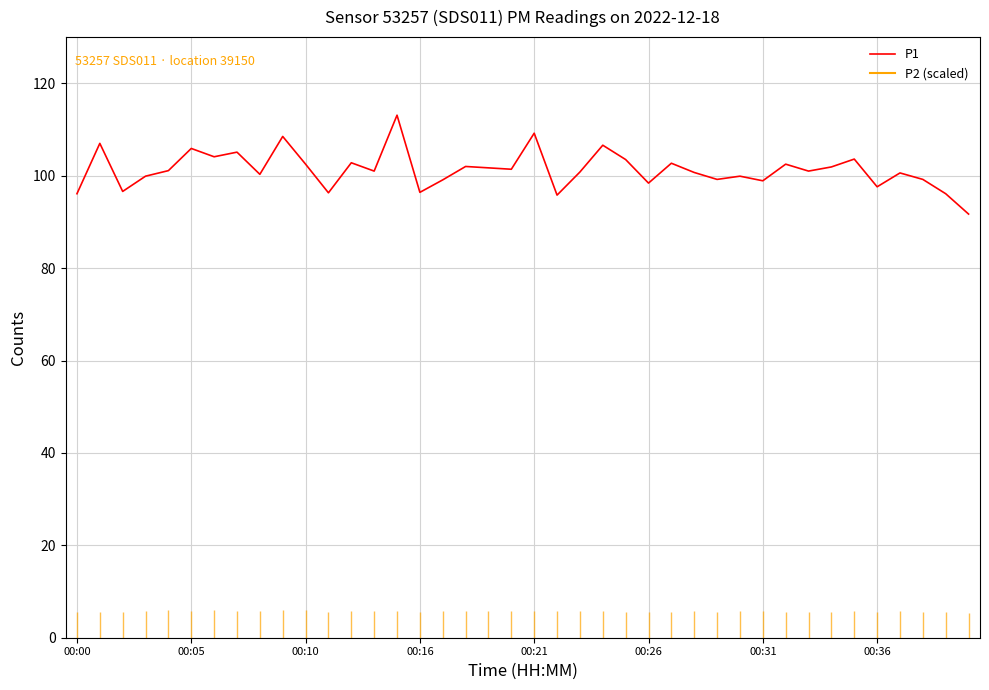

The value of P1 at 00:00 is 61.8. True or false?

False